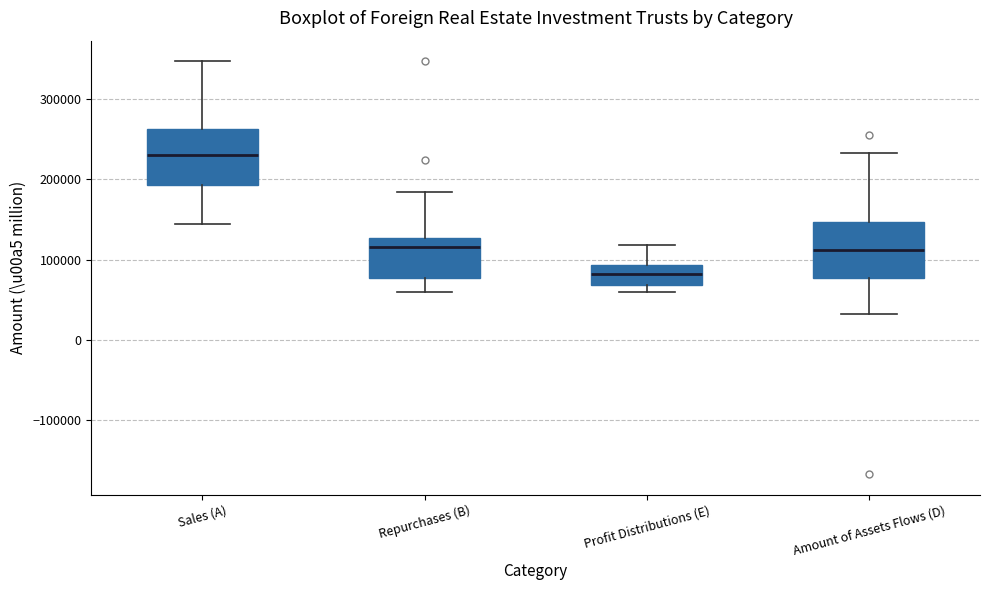

Reading left to right, transcribe this box plot: for each box, give where its median line is, the range the box spans, and where its two whiskers end, as read against the y-axis. The values are not printed on the chart, so give them approximately, as read against the axis.

Sales (A): median 230000, box 190000 to 260000, whiskers 140000 to 350000
Repurchases (B): median 120000, box 80000 to 130000, whiskers 60000 to 180000
Profit Distributions (E): median 80000, box 70000 to 90000, whiskers 60000 to 120000
Amount of Assets Flows (D): median 110000, box 80000 to 150000, whiskers 30000 to 230000